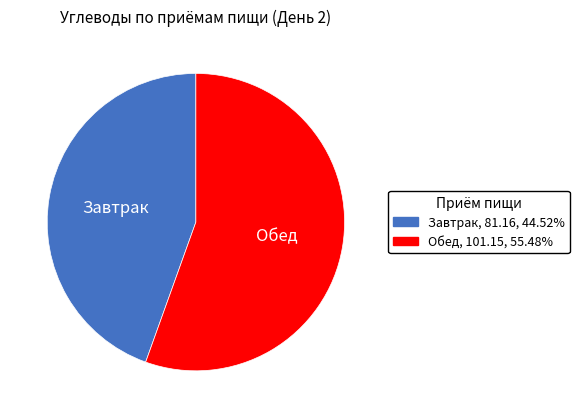

Is it true that Обед is 55% of the pie?

True